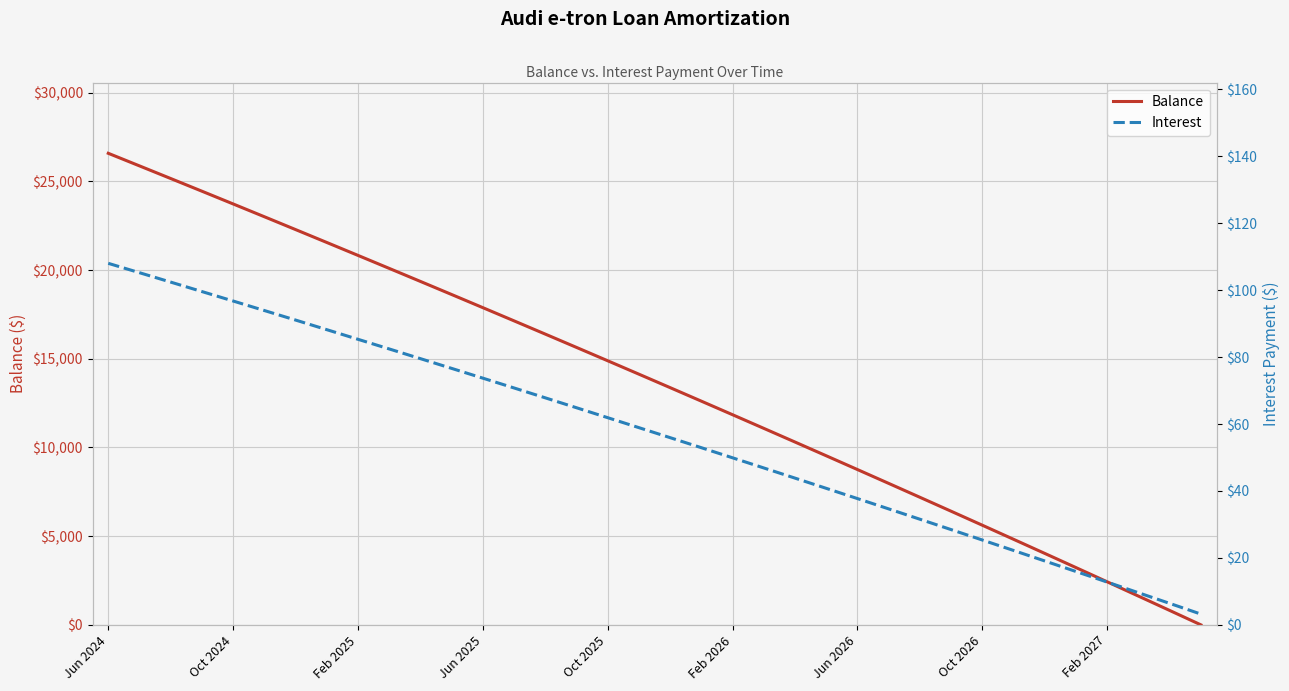

How many lines are shown in the chart?

2